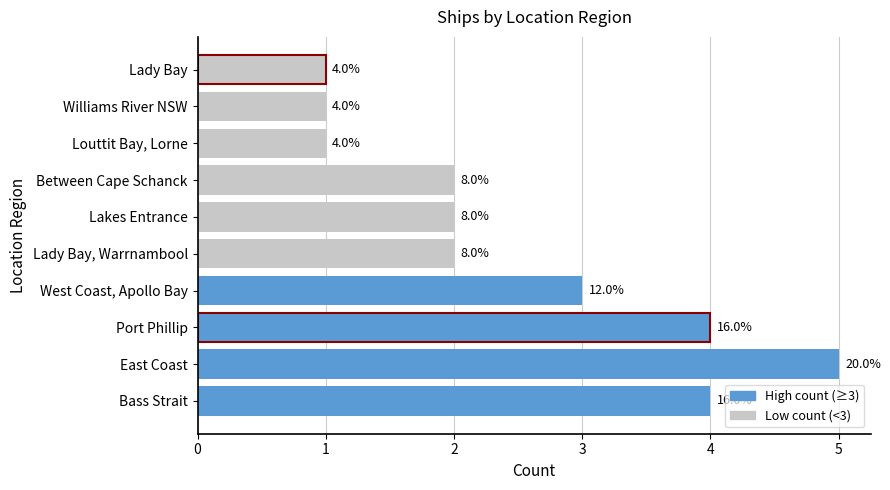

How many bars are there in total?

10